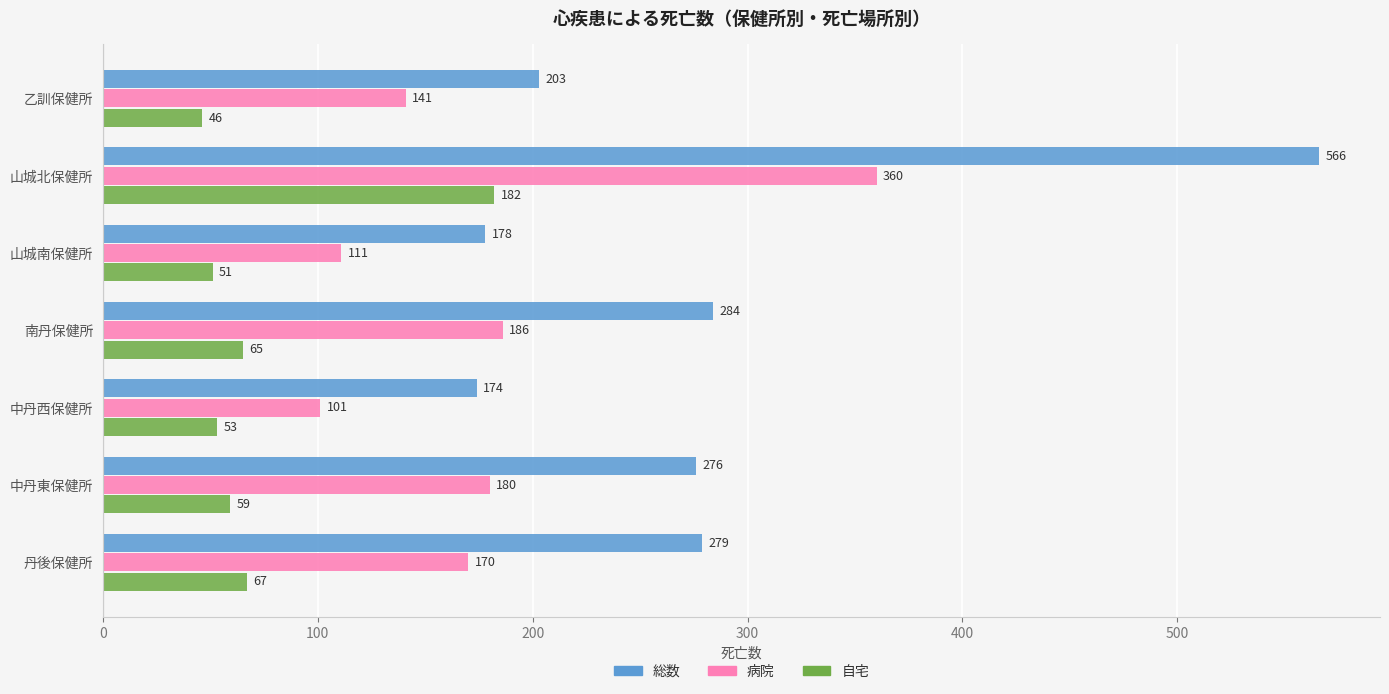

What is the difference between the 病院 values at 中丹西保健所 and 乙訓保健所?

40